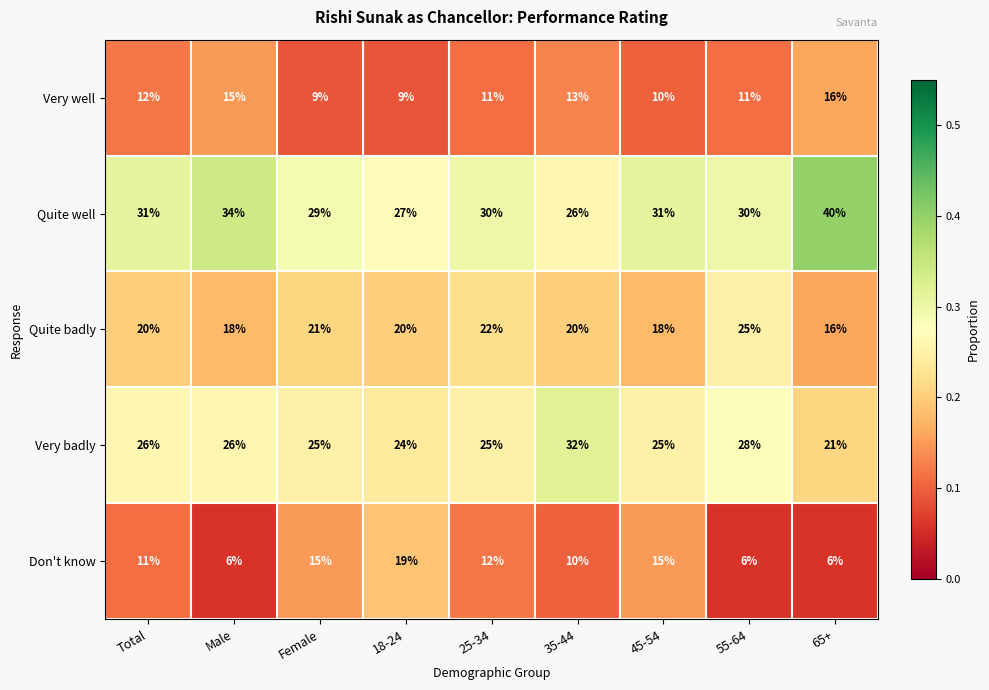

True or false: Very badly has a value of 25 at 45-54.

True